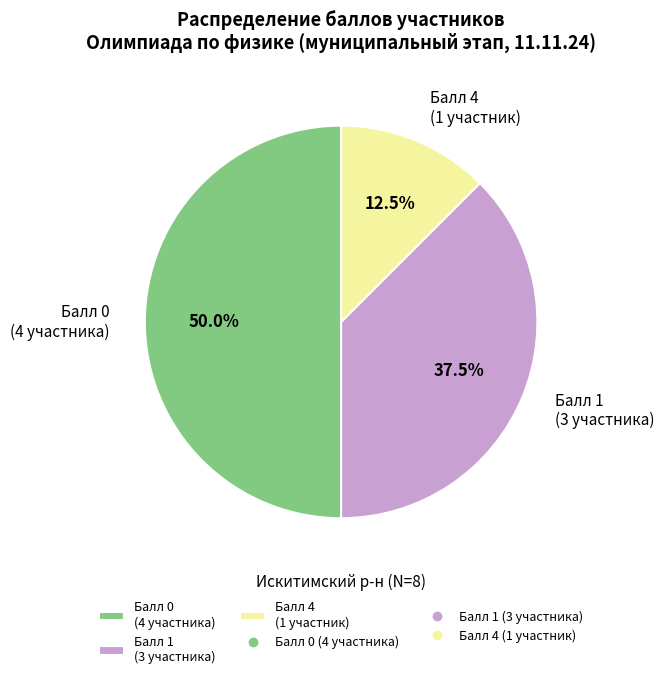

Which slice is the largest?

Балл 0 (4 участника)